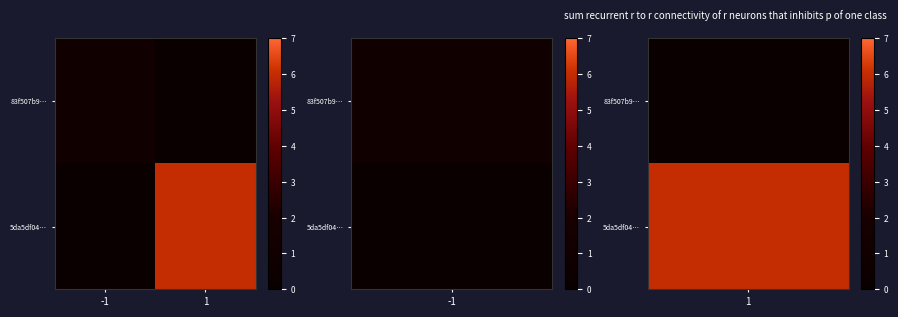

How many positive values does the 83f507b9… series have?

1